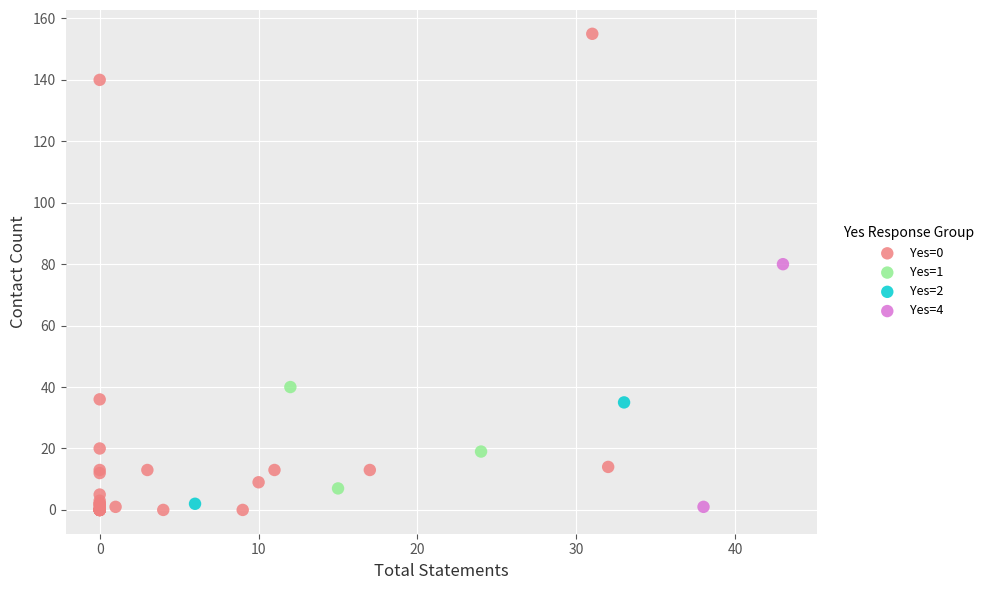

Which series reaches the maximum Y coordinate?

Yes=0